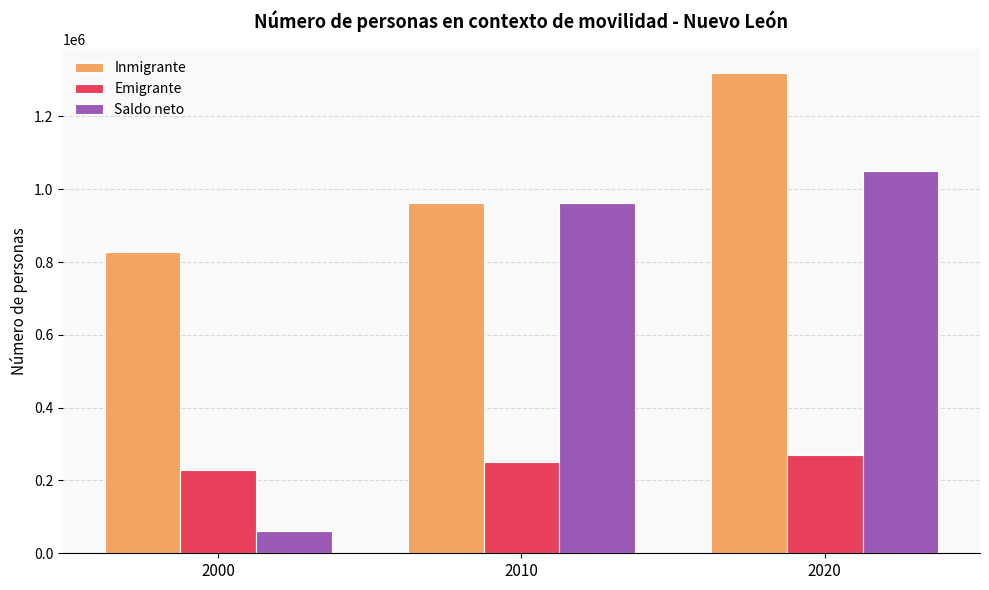

How many categories are shown in the chart?

3